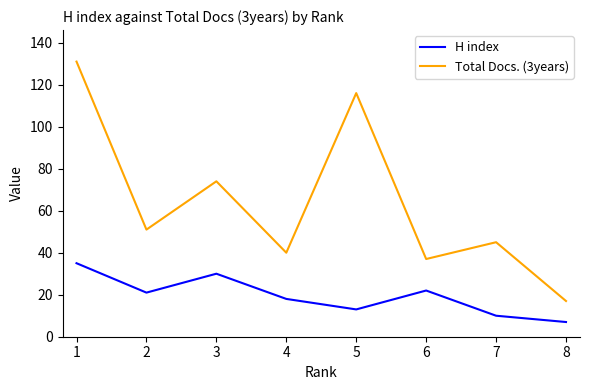

How many H index values are between 13 and 30?

5